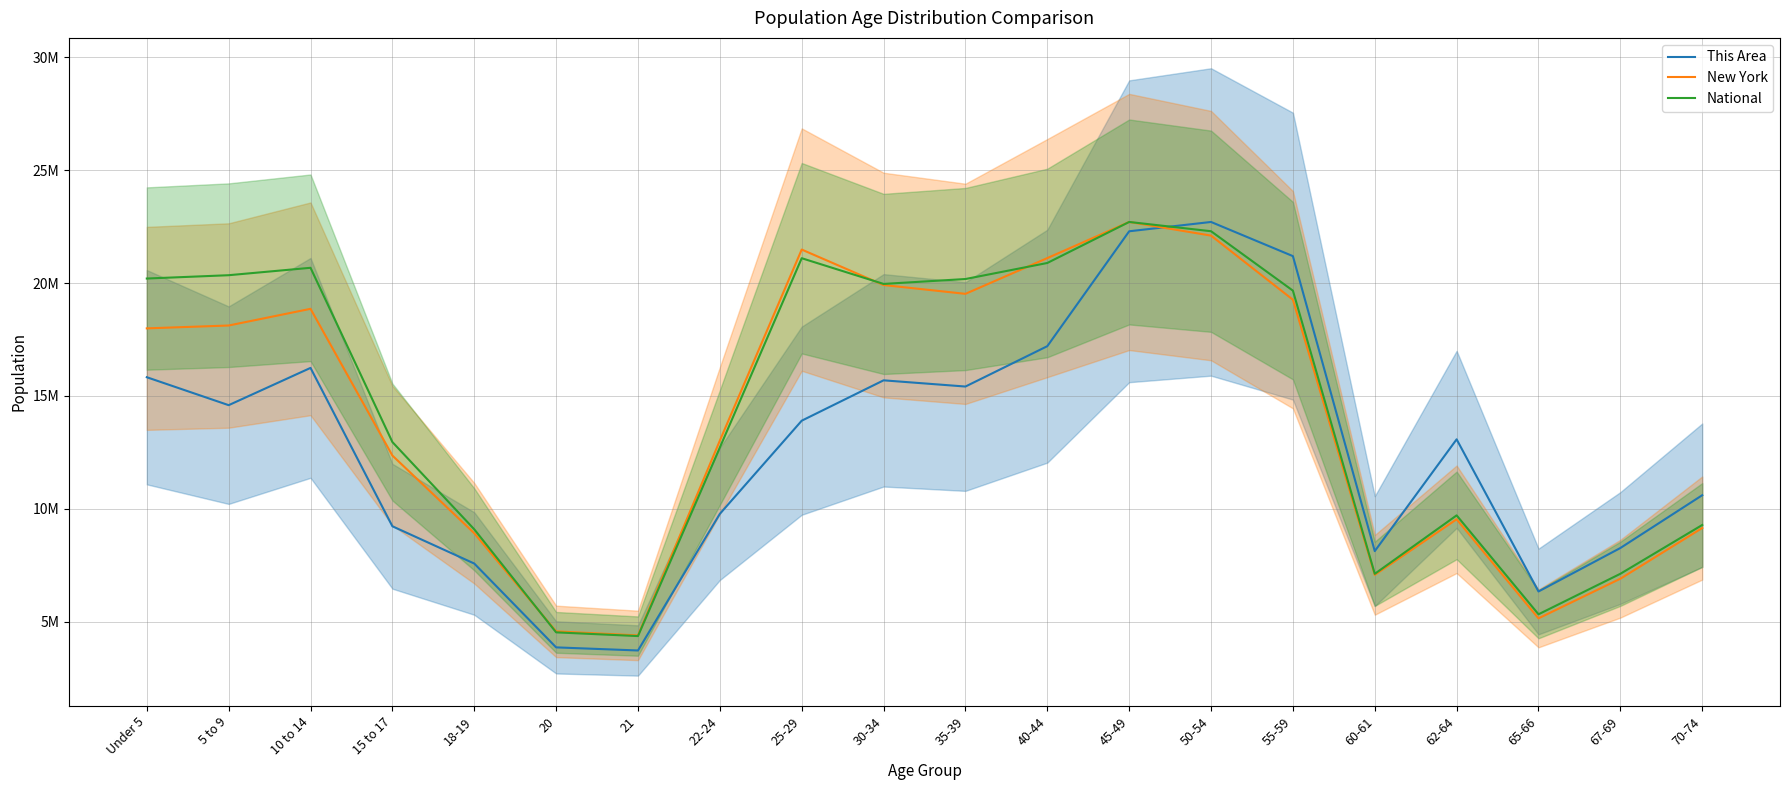

Is this an area chart (filled region under the line)?

No